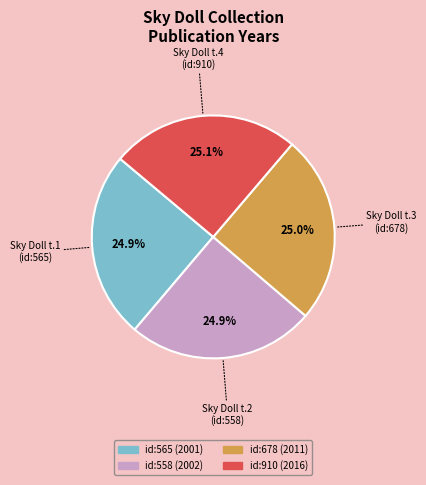

Is there a majority slice in this chart?

No